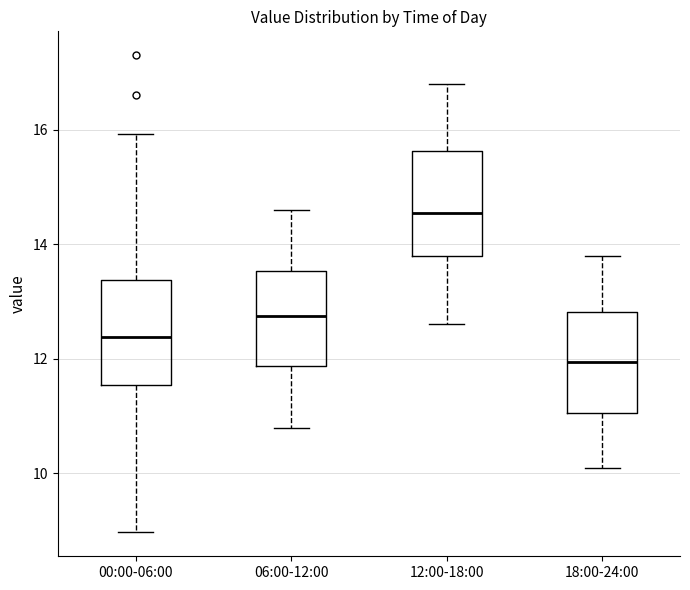

Which box's median line is the highest?

12:00-18:00